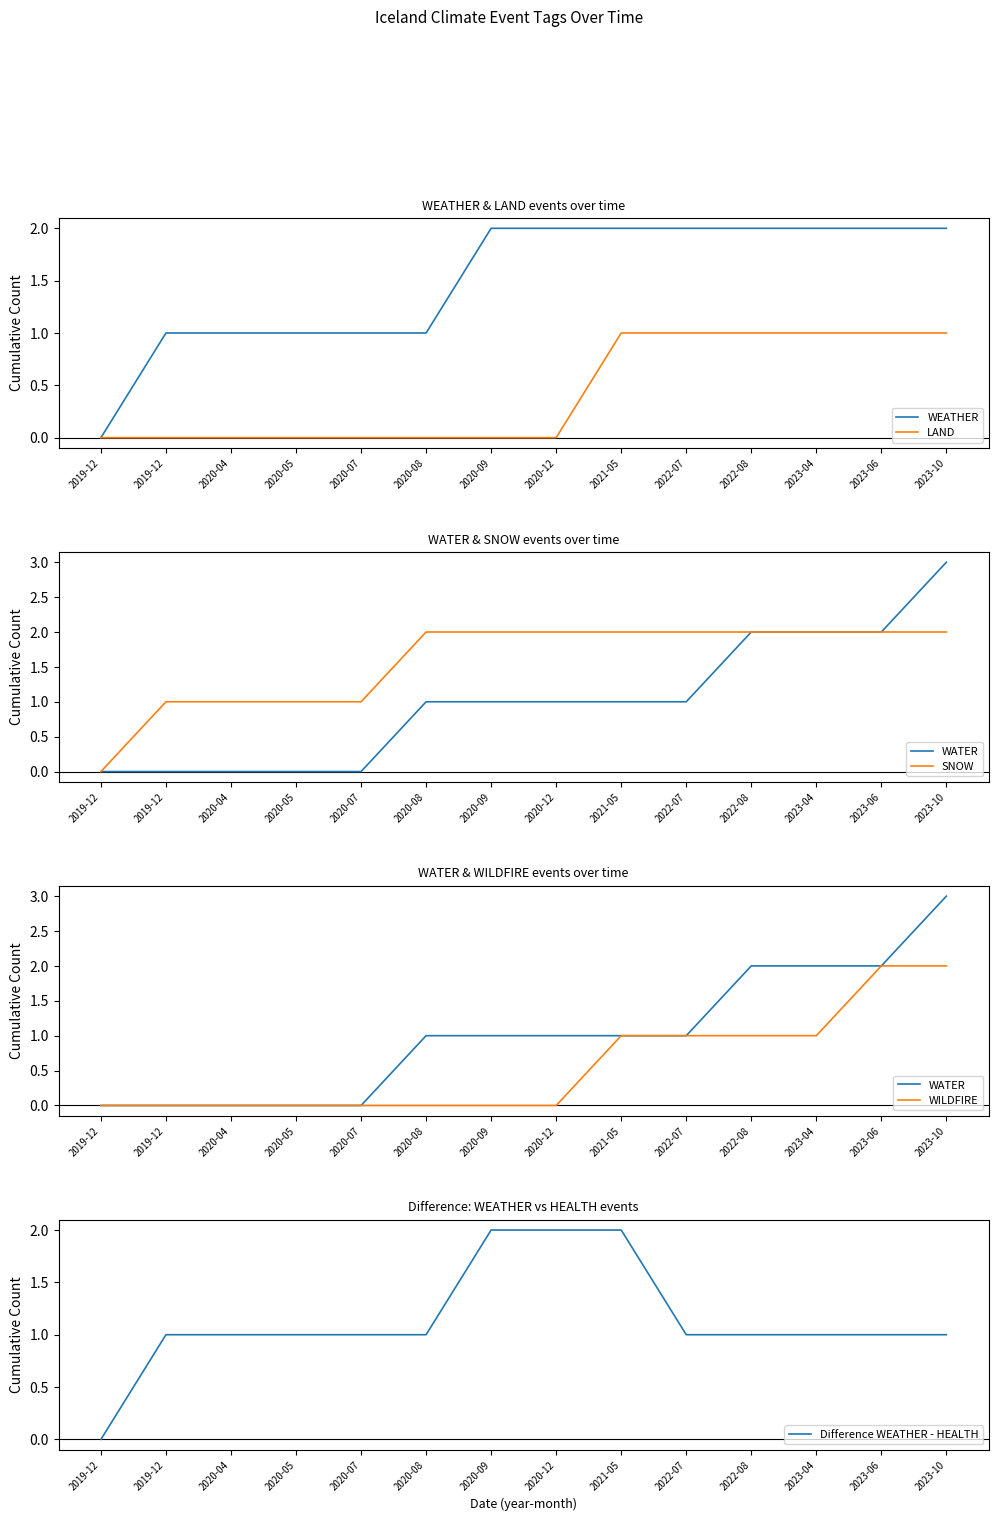

True or false: Difference WEATHER - HEALTH has a value of 1 at 2022-07.

False